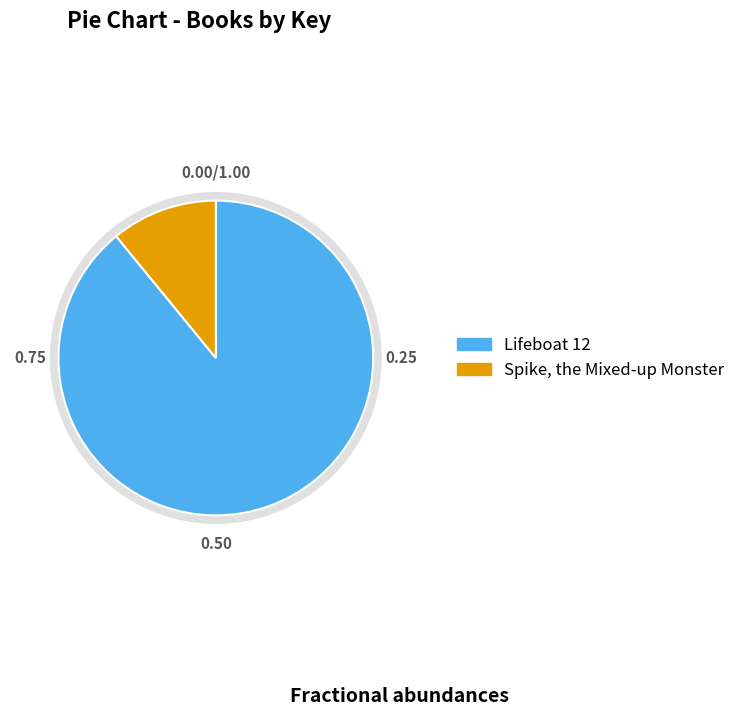

Count the number of slices in the pie.

2